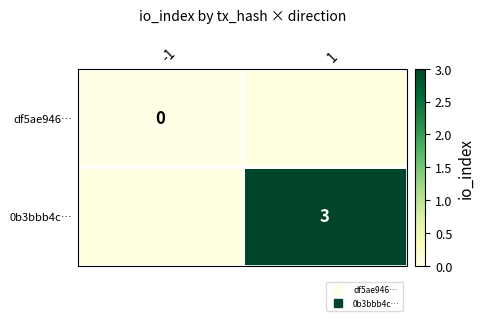

List the series in order of their overall mean, lowest first.

df5ae946…, 0b3bbb4c…